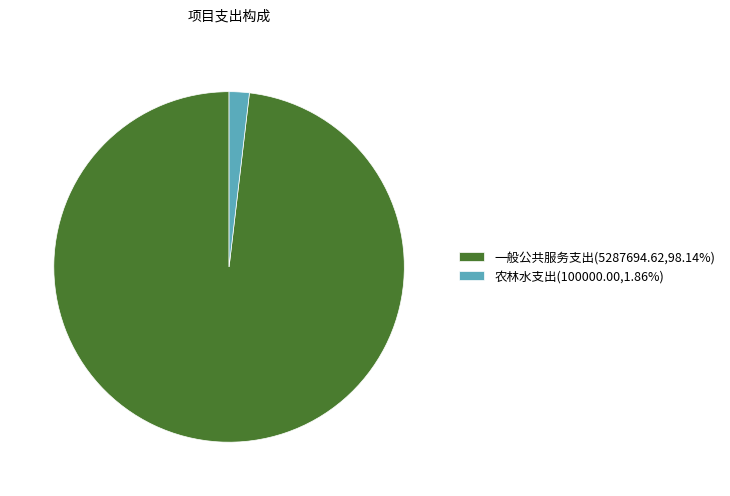

Approximately how many times larger is the value at 一般公共服务支出(5287694.62,98.14%) compared to 农林水支出(100000.00,1.86%)?

52.9